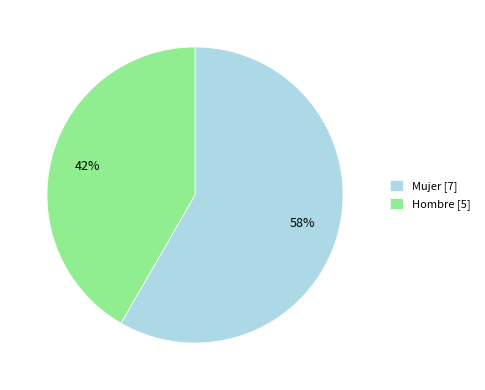

What is the majority slice?

Mujer